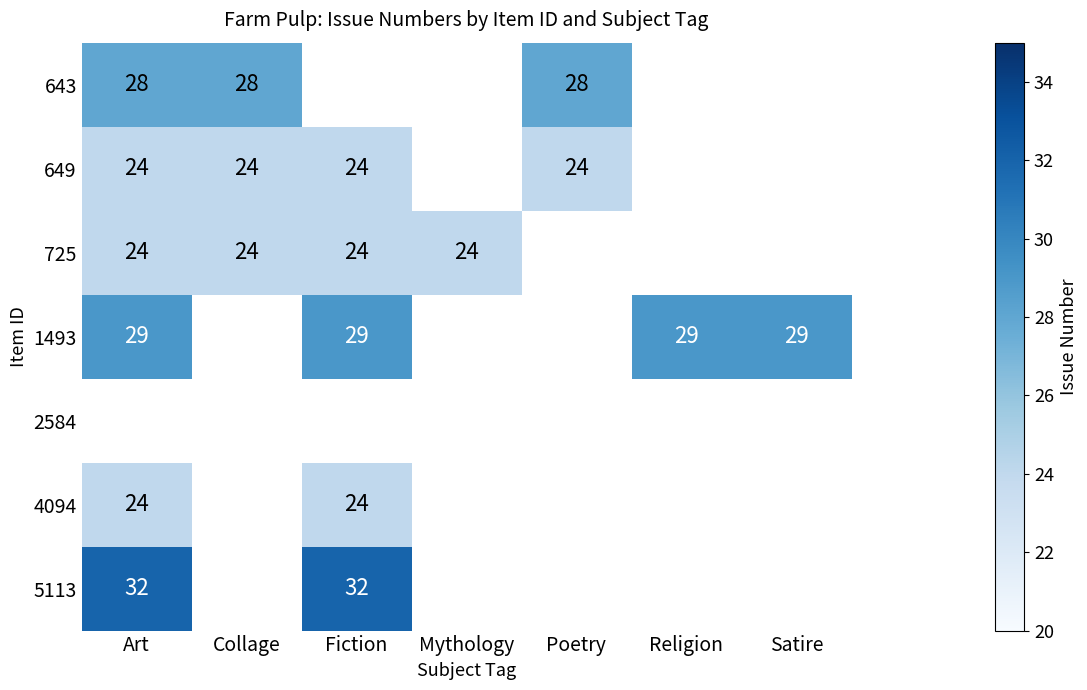

The 649 series shows 39 at Poetry. True or false?

False